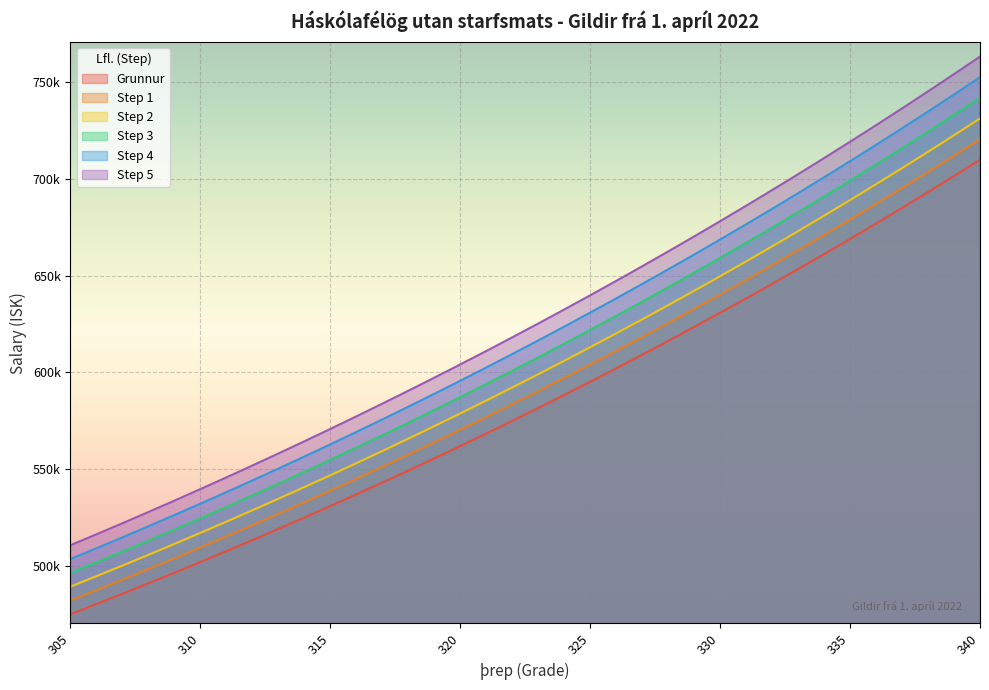

Reading left to right, list all the values displayed in this chart.

Grunnur: 305=475095	306=480340	307=485657	308=491050	309=496517	310=502061	311=507683	312=513384	313=519164	314=525026	315=530969	316=536995	317=543106	318=549303	319=555586	320=561957	321=568418	322=574969	323=581611	324=588347	325=595177	326=602102	327=609124	328=616245	329=623466	330=630787	331=638211	332=645739	333=653372	334=661113	335=668961	336=676920	337=684990	338=693172	339=701470	340=709883
Step 1: 305=482221	306=487545	307=492942	308=498416	309=503965	310=509592	311=515298	312=521085	313=526951	314=532901	315=538934	316=545050	317=551253	318=557543	319=563920	320=570386	321=576944	322=583594	323=590335	324=597172	325=604105	326=611134	327=618261	328=625489	329=632818	330=640249	331=647784	332=655425	333=663173	334=671030	335=678995	336=687074	337=695265	338=703570	339=711992	340=720531
Step 2: 305=489348	306=494750	307=500227	308=505782	309=511413	310=517123	311=522913	312=528786	313=534739	314=540777	315=546898	316=553105	317=559399	318=565782	319=572254	320=578816	321=585471	322=592218	323=599059	324=605997	325=613032	326=620165	327=627398	328=634732	329=642170	330=649711	331=657357	332=665111	333=672973	334=680946	335=689030	336=697228	337=705540	338=713967	339=722514	340=731179
Step 3: 305=496474	306=501955	307=507512	308=513147	309=518860	310=524654	311=530529	312=536486	313=542526	314=548652	315=554863	316=561160	317=567546	318=574022	319=580587	320=587245	321=593997	322=600843	323=607783	324=614823	325=621960	326=629197	327=636535	328=643976	329=651522	330=659172	331=666930	332=674797	333=682774	334=690863	335=699064	336=707381	337=715815	338=724365	339=733036	340=741828
Step 4: 305=503601	306=509160	307=514796	308=520513	309=526308	310=532185	311=538144	312=544187	313=550314	314=556528	315=562827	316=569215	317=575692	318=582261	319=588921	320=595674	321=602523	322=609467	323=616508	324=623648	325=630888	326=638228	327=645671	328=653220	329=660874	330=668634	331=676504	332=684483	333=692574	334=700780	335=709099	336=717535	337=726089	338=734762	339=743558	340=752476
Step 5: 305=510727	306=516366	307=522081	308=527879	309=533756	310=539716	311=545759	312=551888	313=558101	314=564403	315=570792	316=577270	317=583839	318=590501	319=597255	320=604104	321=611049	322=618092	323=625232	324=632473	325=639815	326=647260	327=654808	328=662463	329=670226	330=678096	331=686077	332=694169	333=702375	334=710696	335=719133	336=727689	337=736364	338=745160	339=754080	340=763124